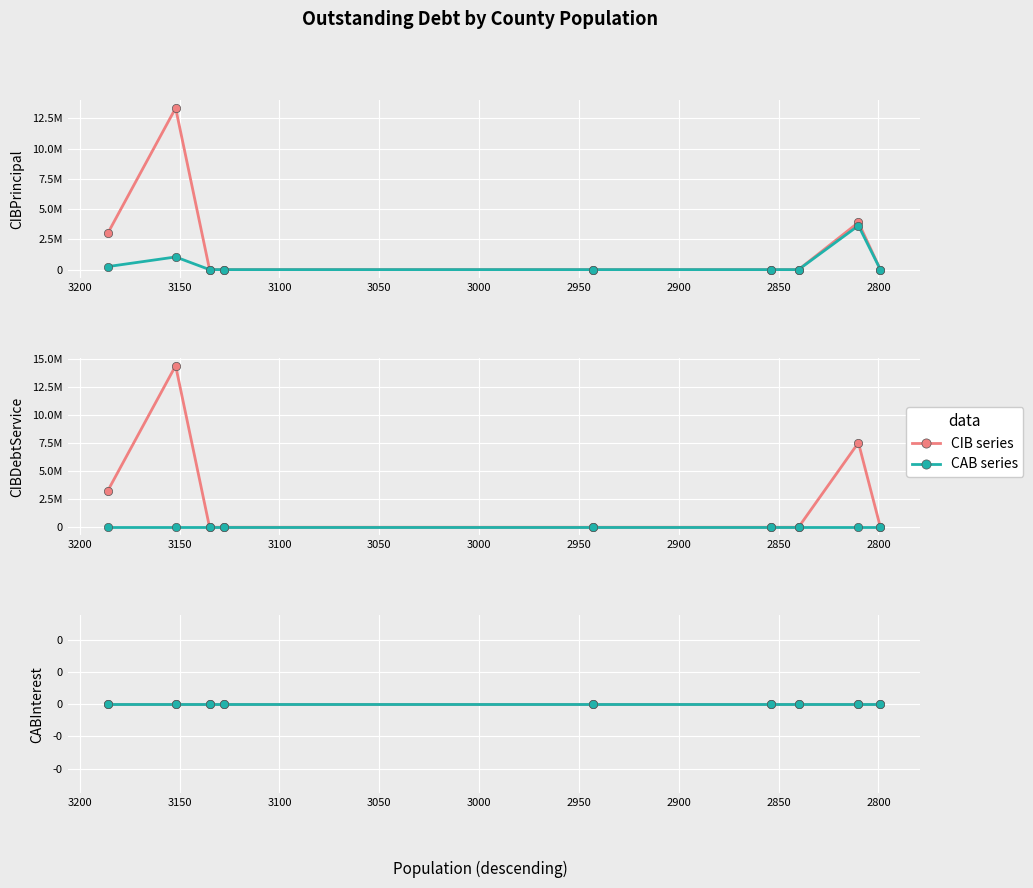

True or false: CABPrincipalOutstanding and CIBDebtServiceOutstanding intersect in this chart.

False